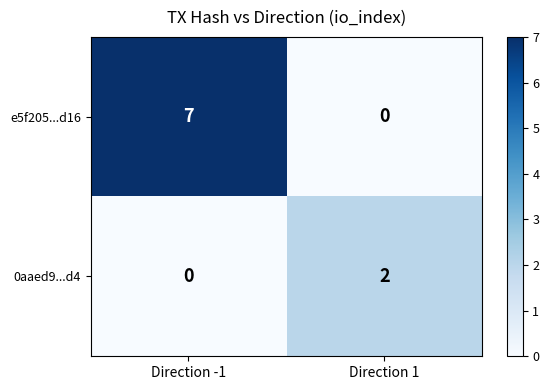

Is it true that 0aaed9...d4 equals 0 at Direction -1?

True